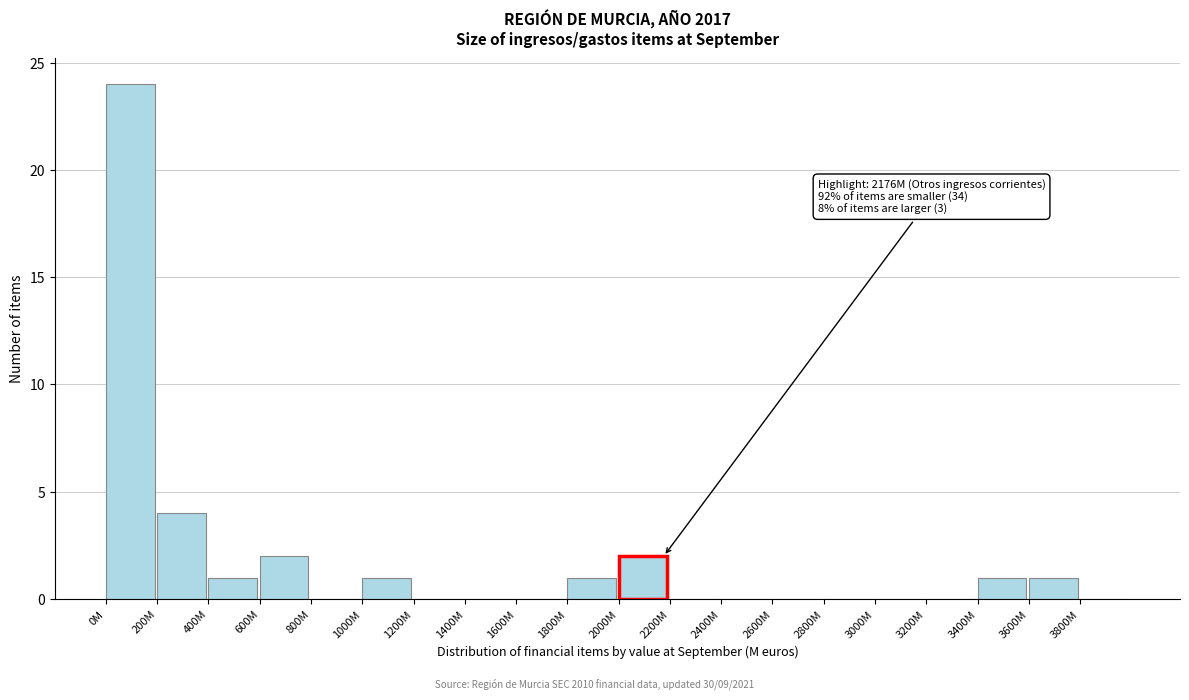

Reading left to right, what are all the values shown in this chart?

0M=24	200M=4	400M=1	600M=2	800M=0	1000M=1	1200M=0	1400M=0	1600M=0	1800M=1	2000M=2	2200M=0	2400M=0	2600M=0	2800M=0	3000M=0	3200M=0	3400M=1	3600M=1	3800M=0